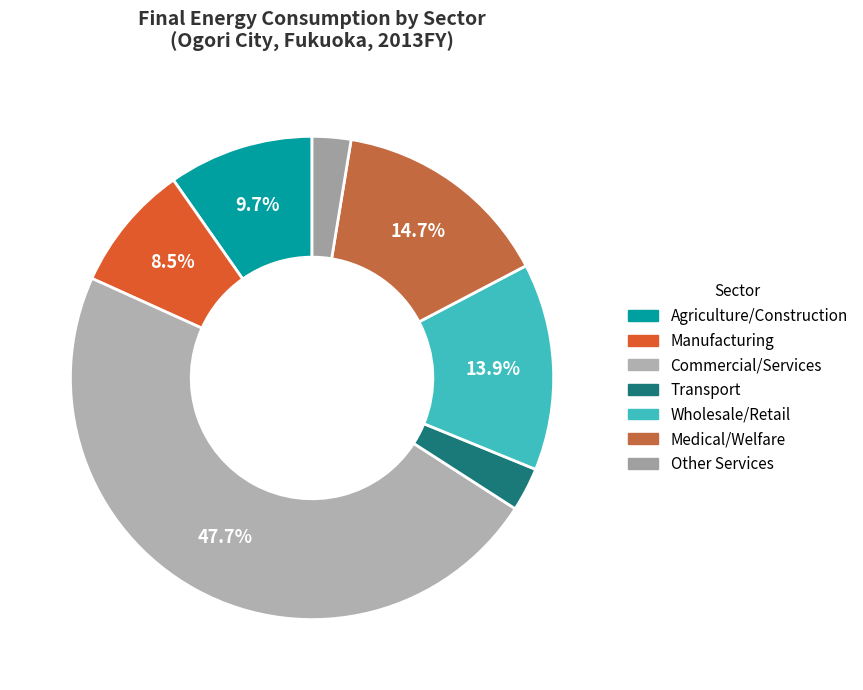

How many segments does this pie chart have?

7